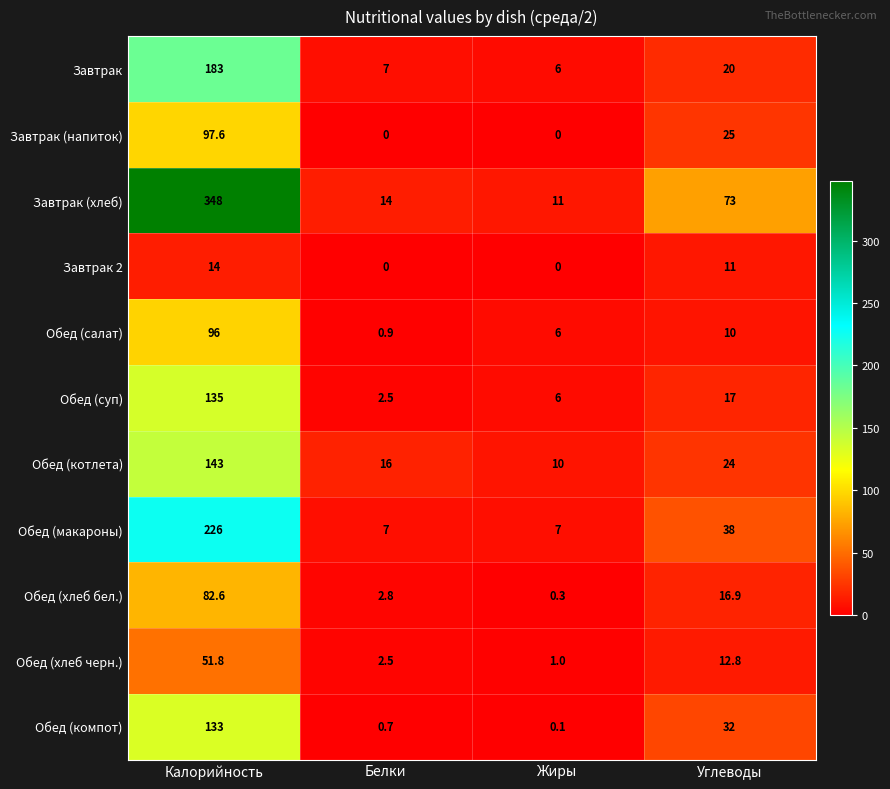

The Обед (макароны) series shows 2.4 at Жиры. True or false?

False